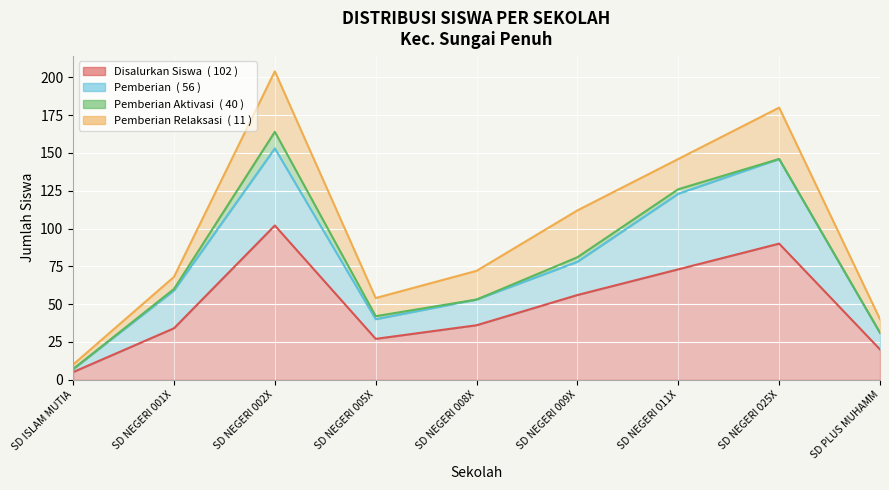

What is the total value across all series at SD PLUS MUHAMM?

40